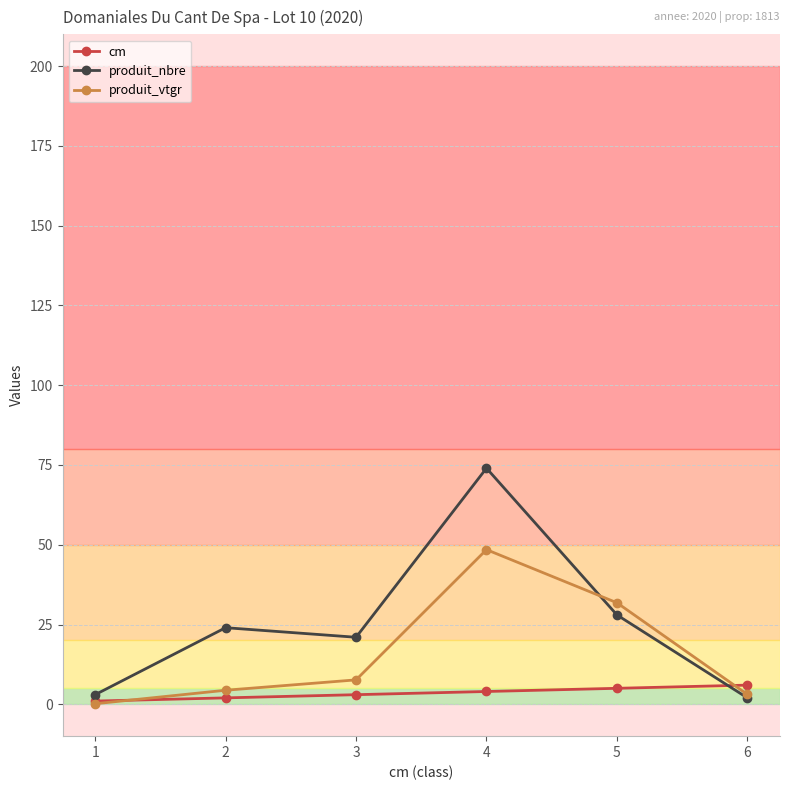

Where is produit_nbre nearest to the value 38?

5